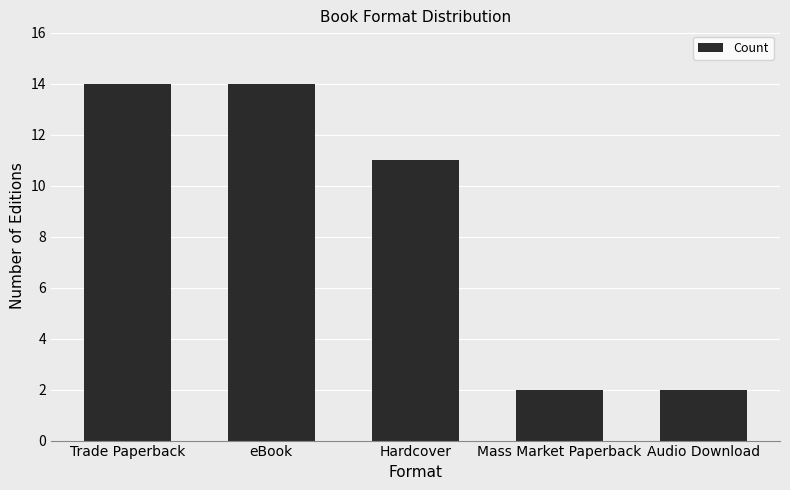

At which label is the value closest to 8?

Hardcover